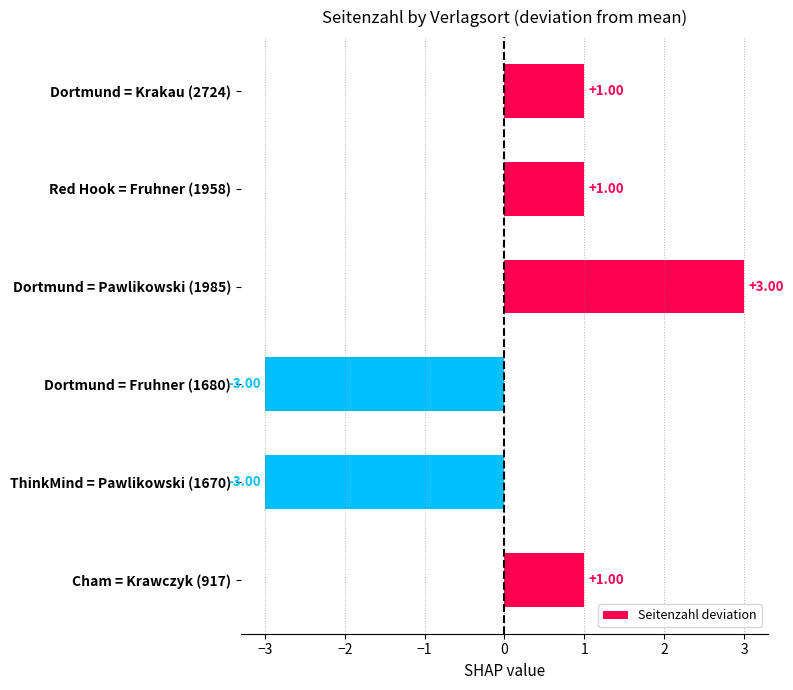

Which category has the highest value across all series?

Dortmund = Pawlikowski (1985)